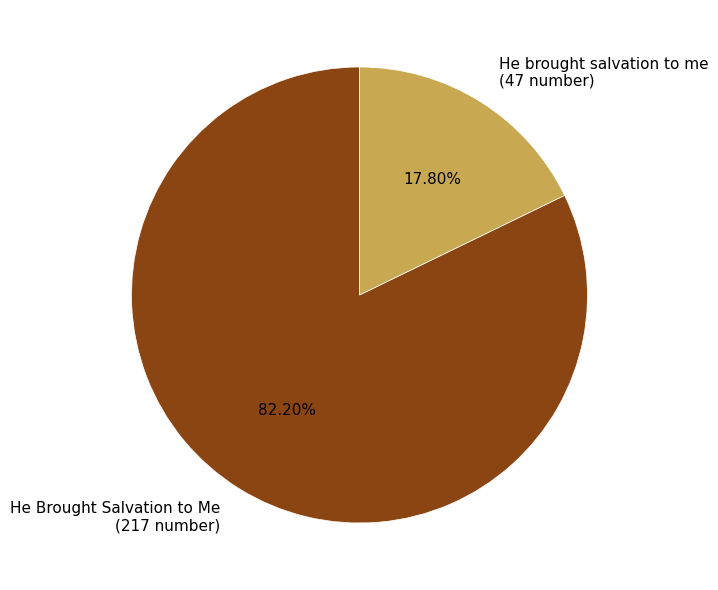

True or false: He Brought Salvation to Me accounts for 69% of the total.

False